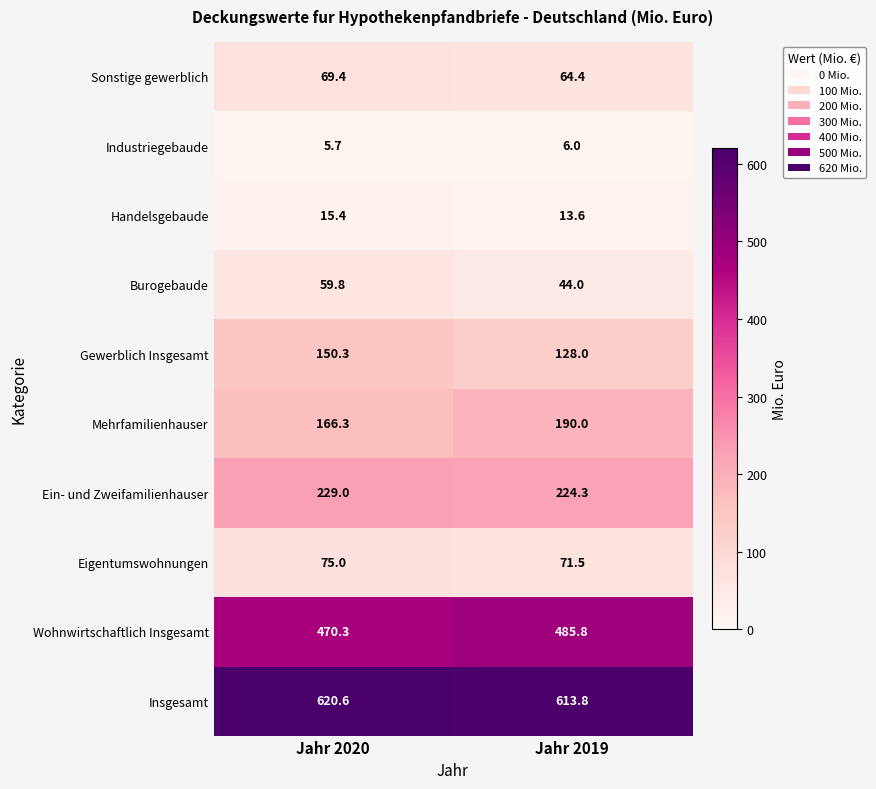

What is the lowest value of the Insgesamt series?

613.8